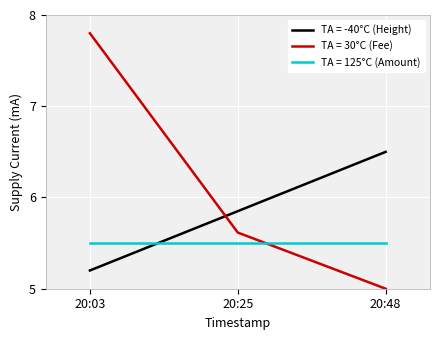

What is the highest value of the TA = -40°C (Height) series?

6.5